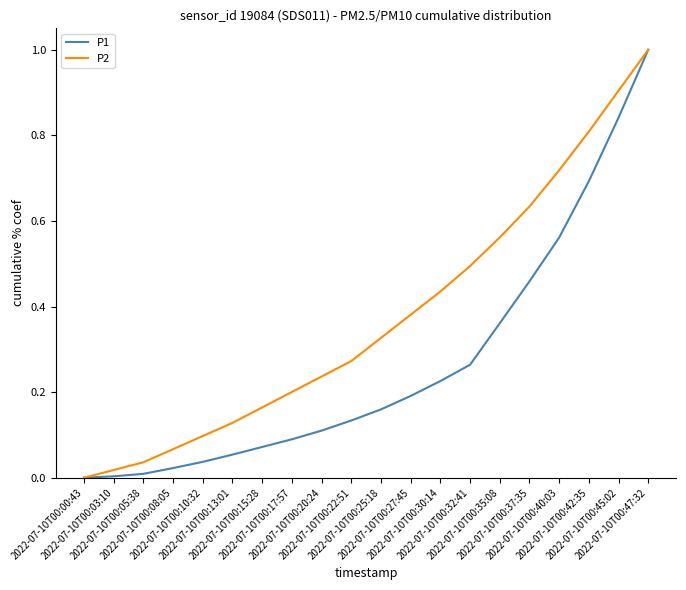

What is the greatest value displayed?

1.0